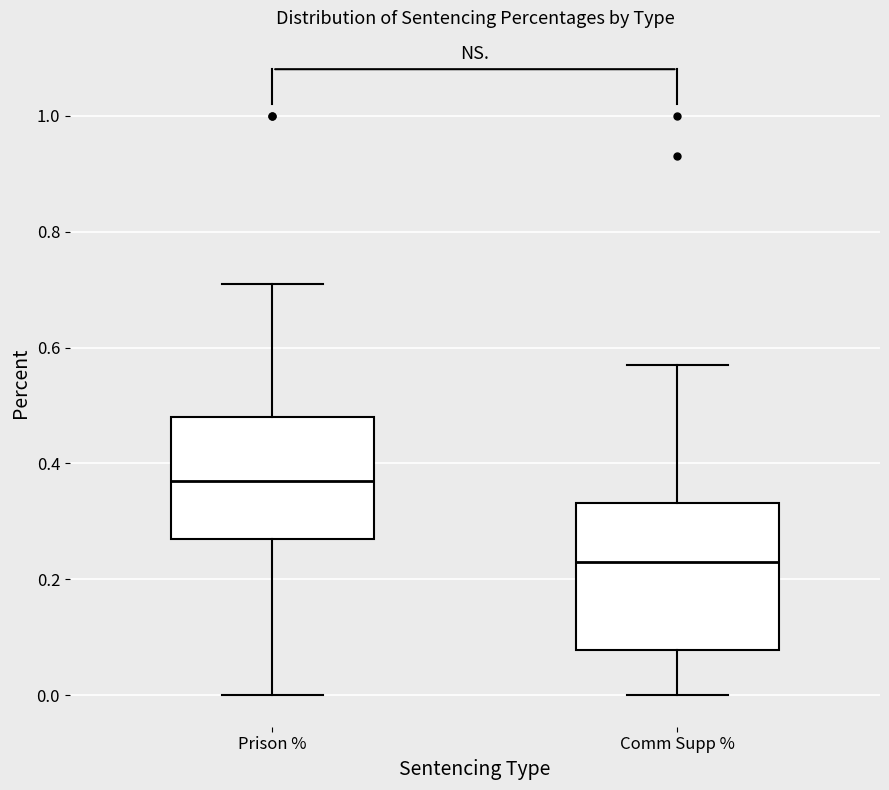

Where is the upper edge of the box for Prison % on the y-axis? The values are not printed on the chart, so give them approximately, as read against the axis.

0.48